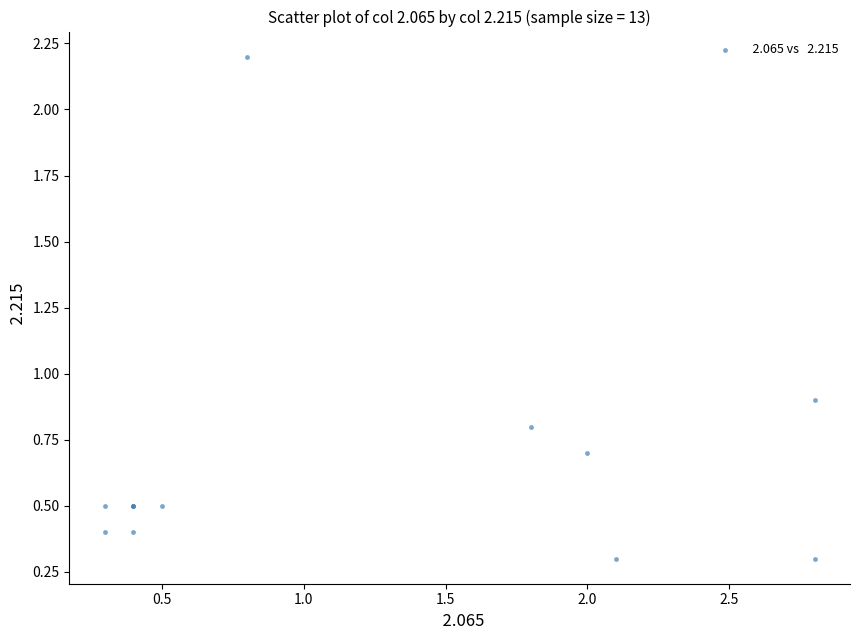

What Y value in the scatter plot is closest to 1?

0.9